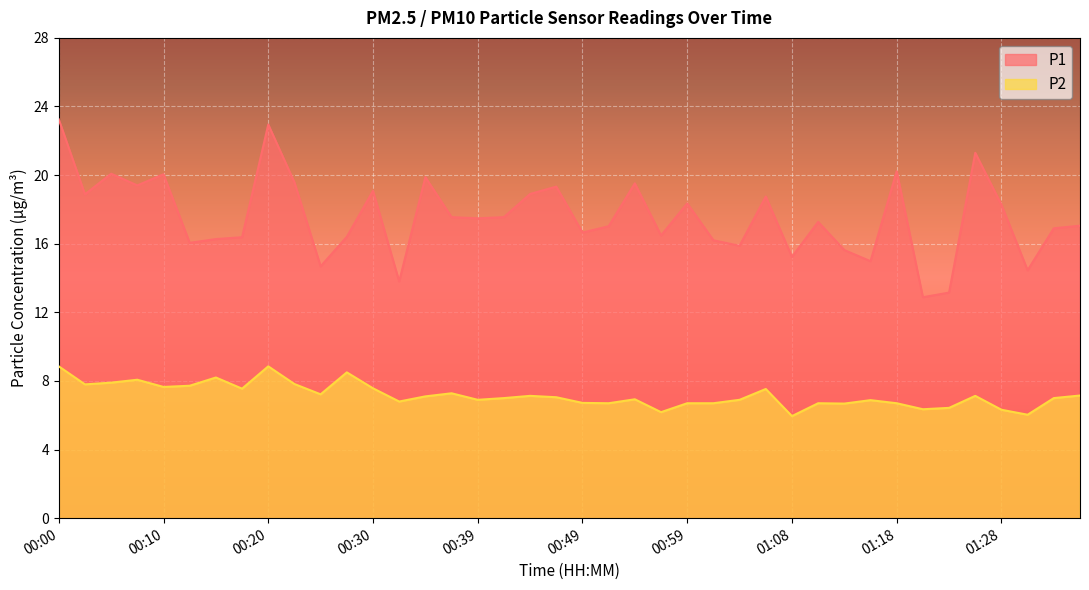

True or false: P1 and P2 cross at least once.

False